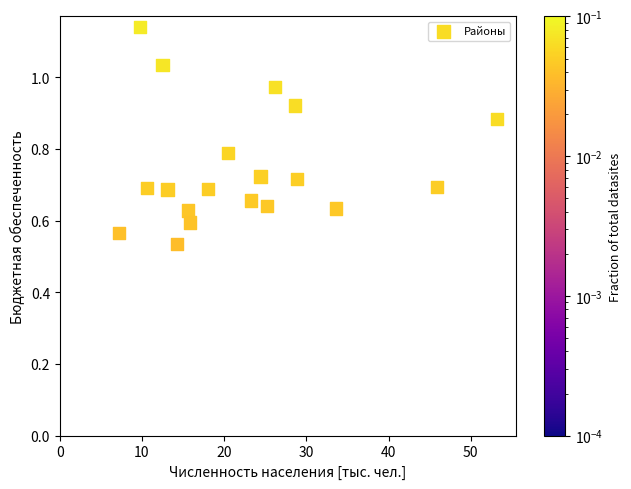

What is the range of X values (max minus min)?

46.0